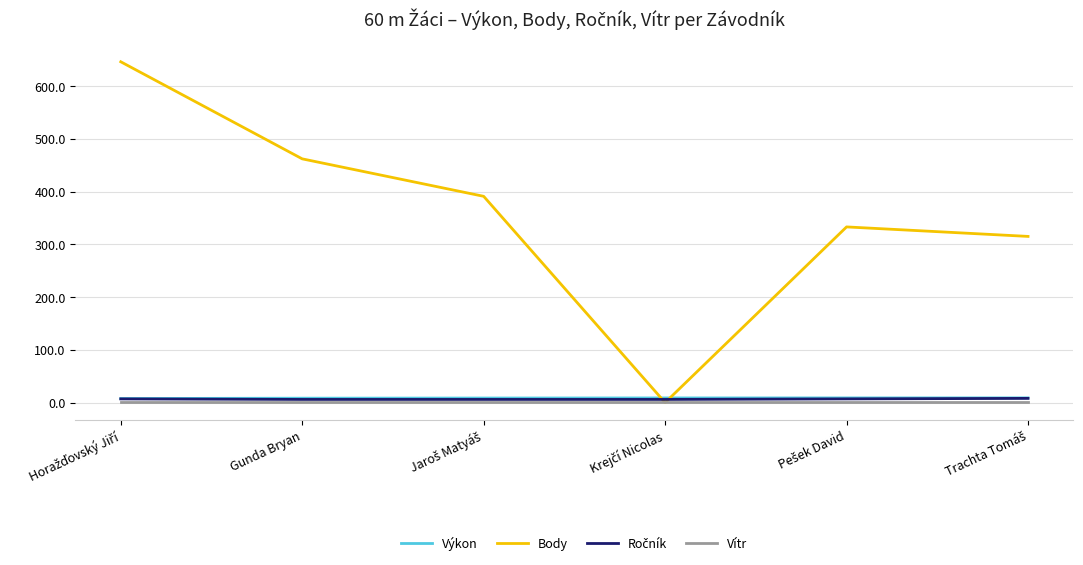

What is the maximum value shown in the chart?

646.0